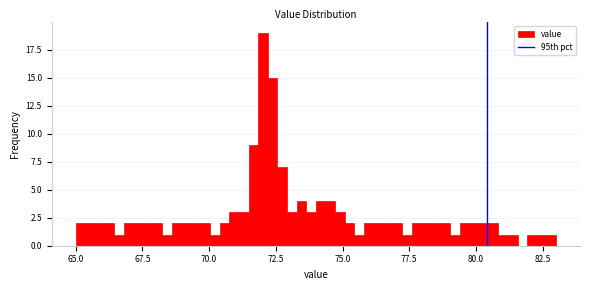

Read against the x-axis, roughly where is the centre of the tallest bar?

72.0